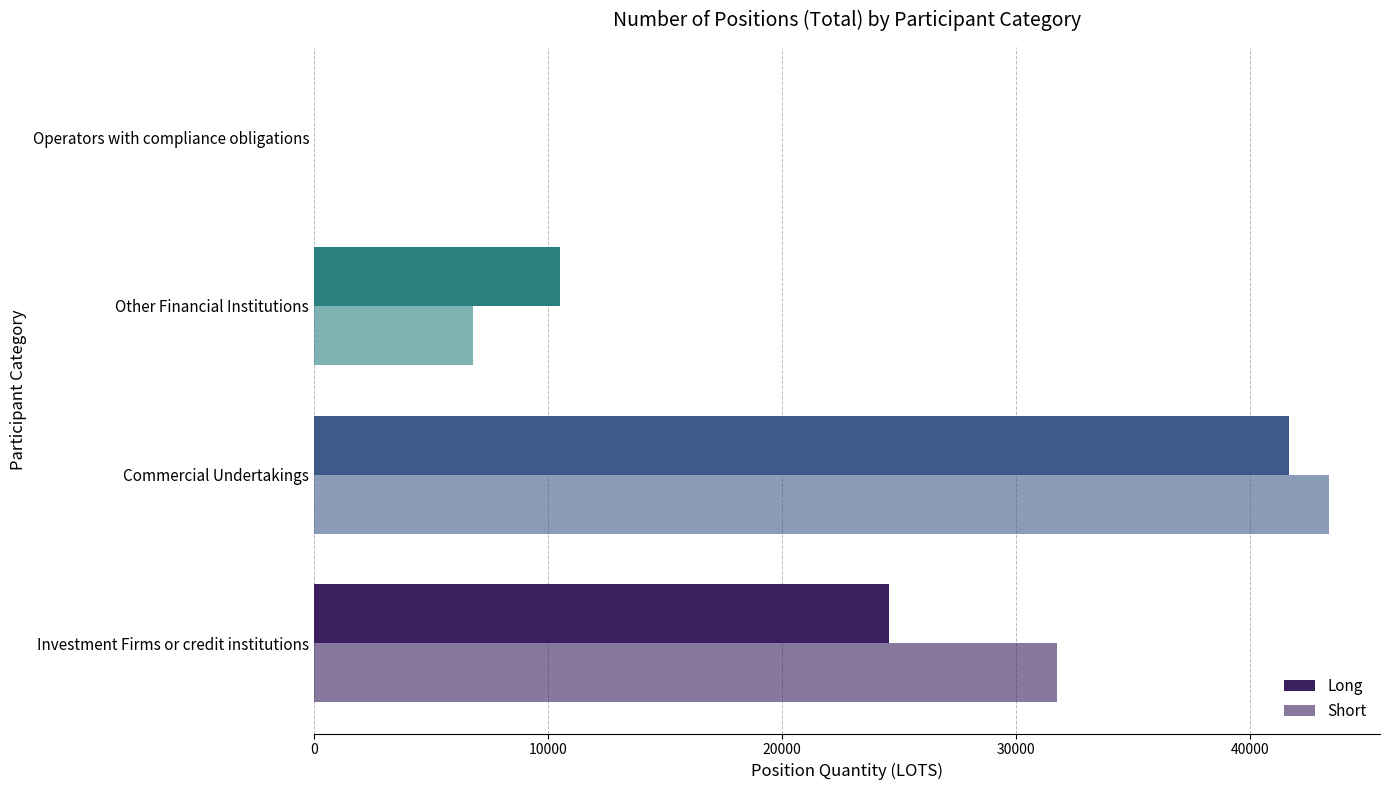

What is the average value of the Long series?

19175.8